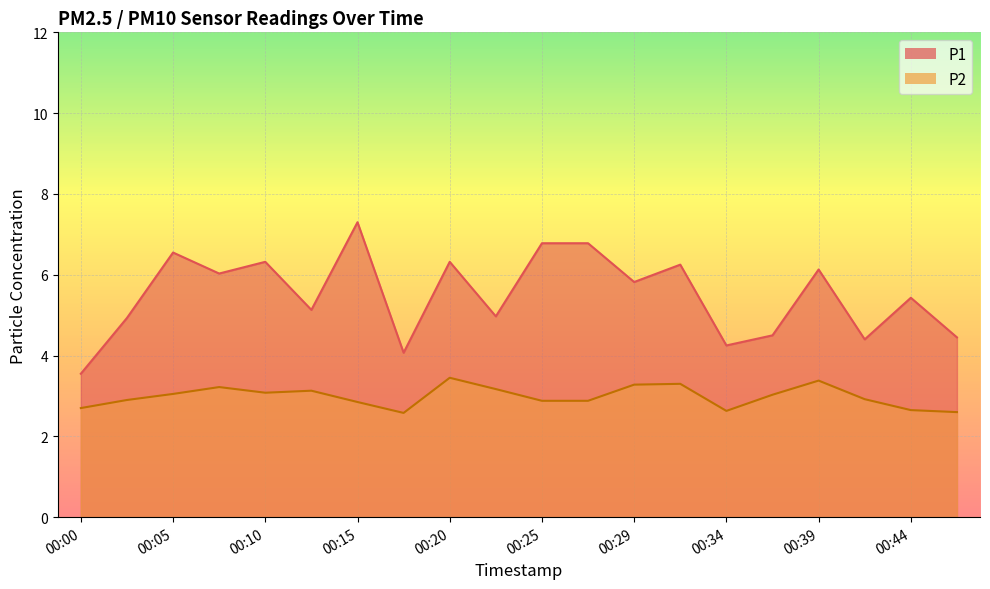

How many values in the P1 series are below 5?

8